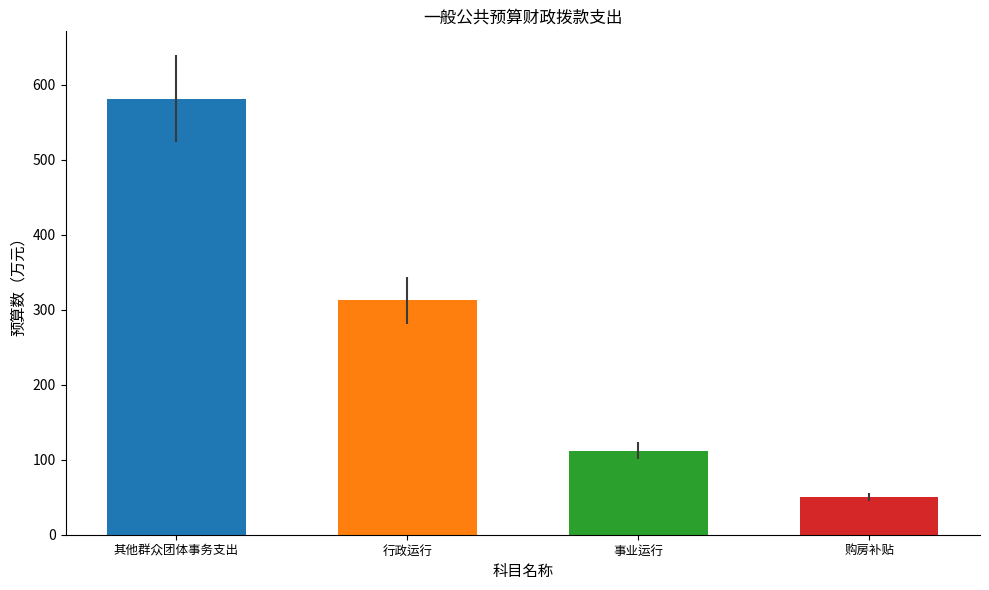

Which category has the lowest value across all series?

购房补贴